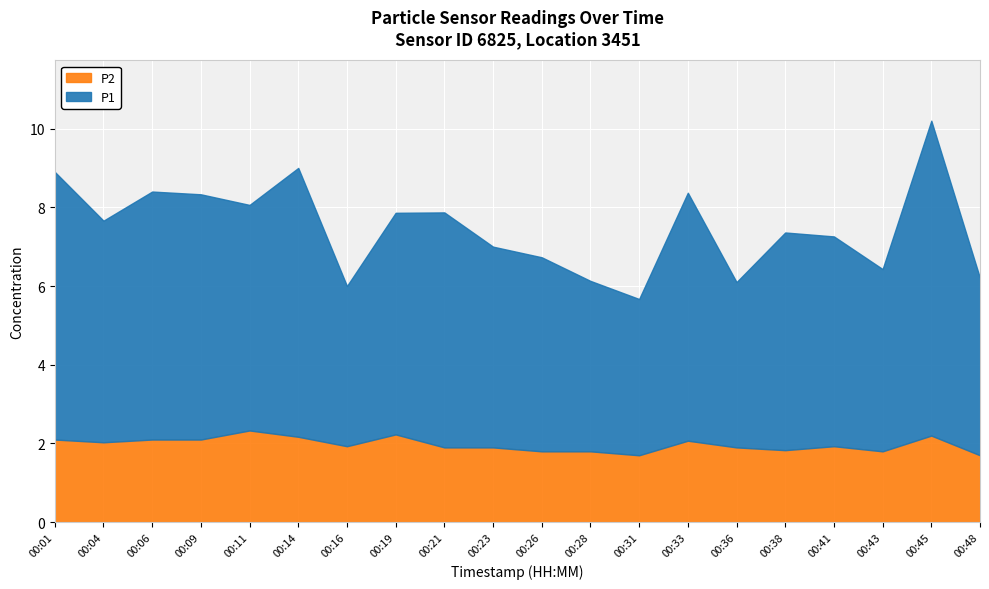

What are all the series names shown in the legend?

P2, P1